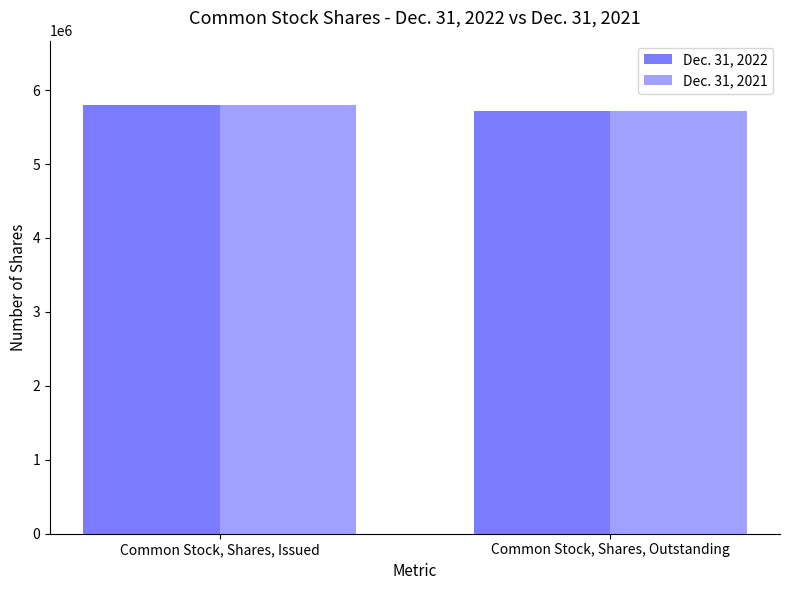

Rank the categories by Dec. 31, 2021 value from highest to lowest.

Common Stock, Shares, Issued, Common Stock, Shares, Outstanding